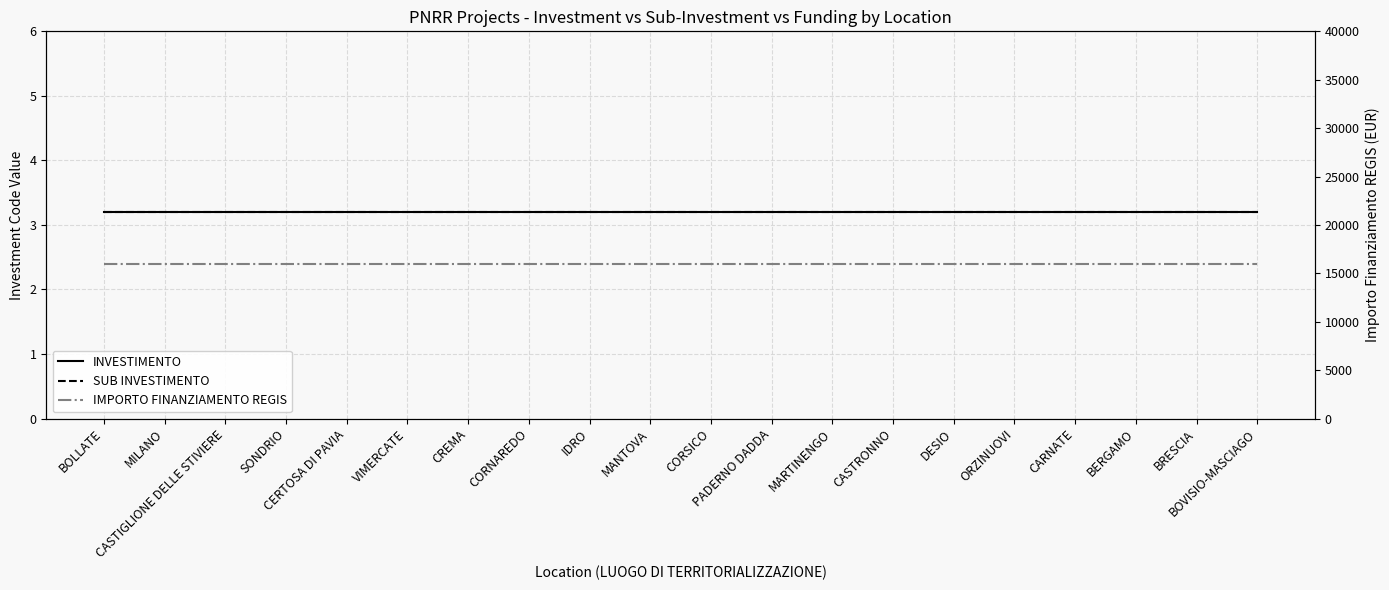

True or false: IMPORTO FINANZIAMENTO REGIS and SUB INVESTIMENTO cross at least once.

False